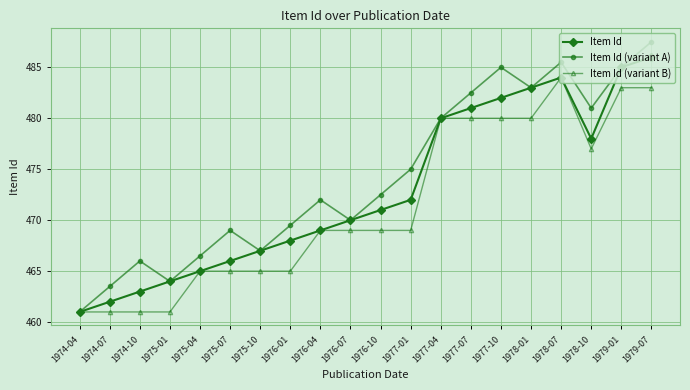

Is the value of Item Id (variant B) at 1978-10 greater than the value of Item Id (variant A) at 1976-07?

Yes